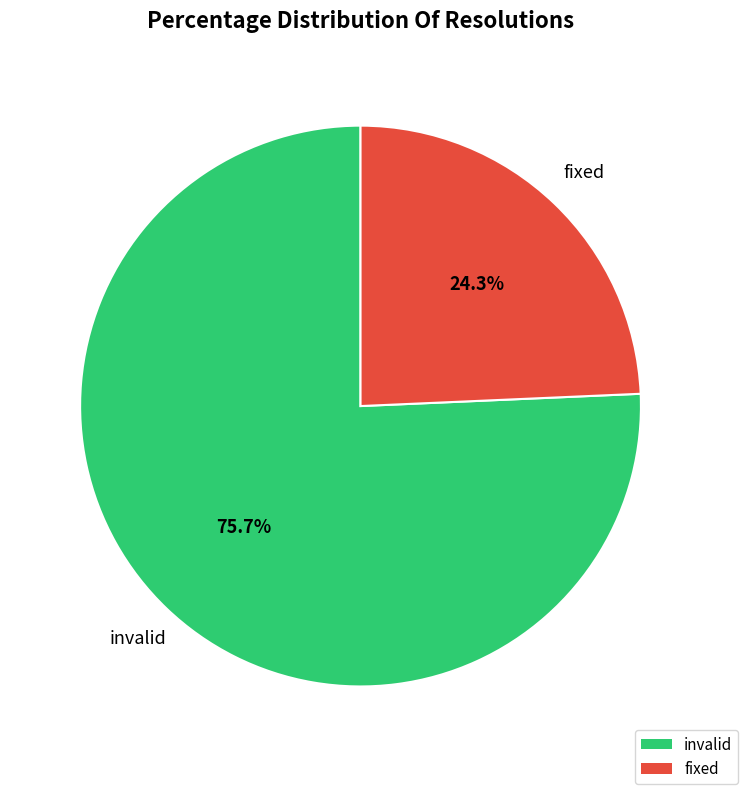

Is there any slice that represents more than half of the pie?

Yes